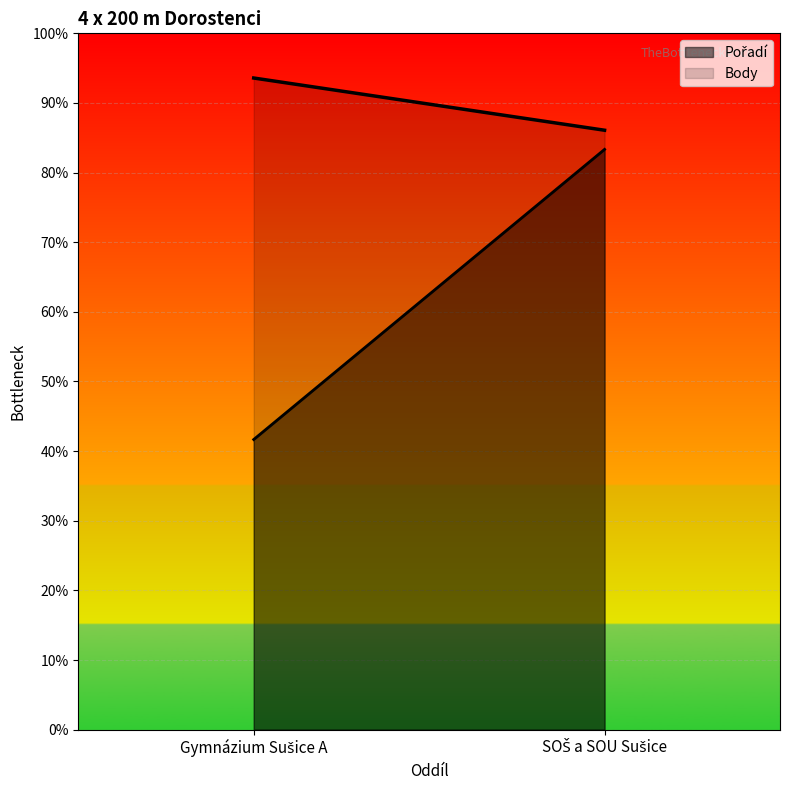

What is the sum of all Pořadí values?

3